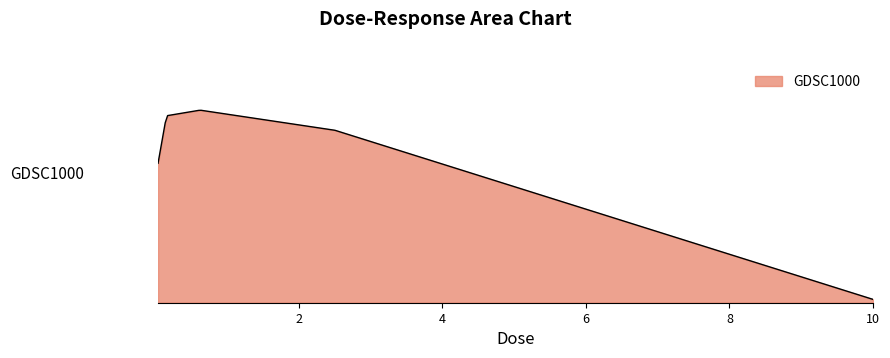

Is this an area chart (filled region under the line)?

Yes